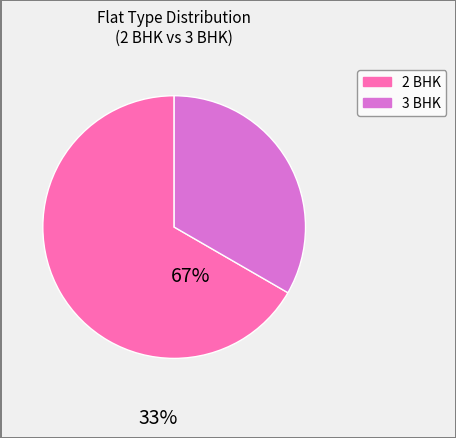

True or false: 2 BHK accounts for 67% of the total.

True